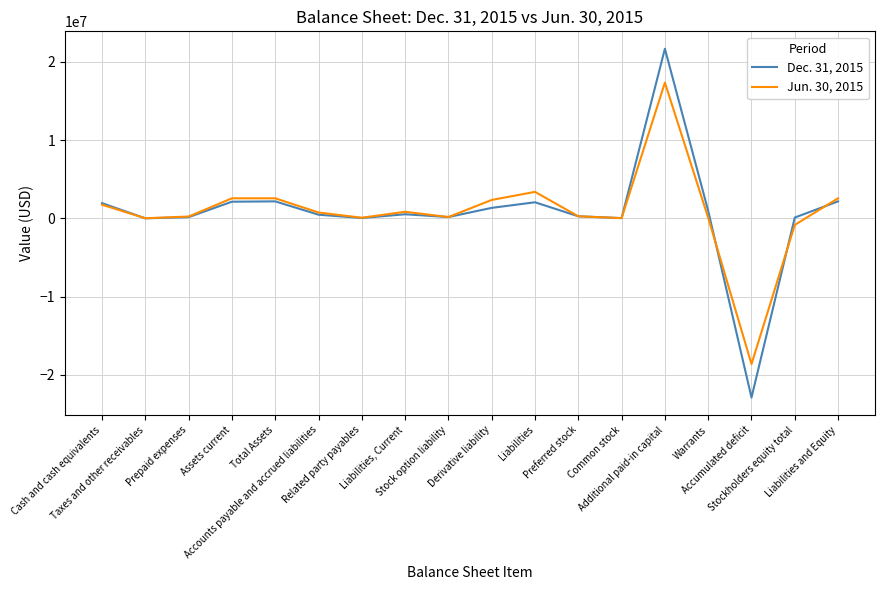

Rank the series by their maximum value, from highest to lowest.

Dec. 31, 2015, Jun. 30, 2015